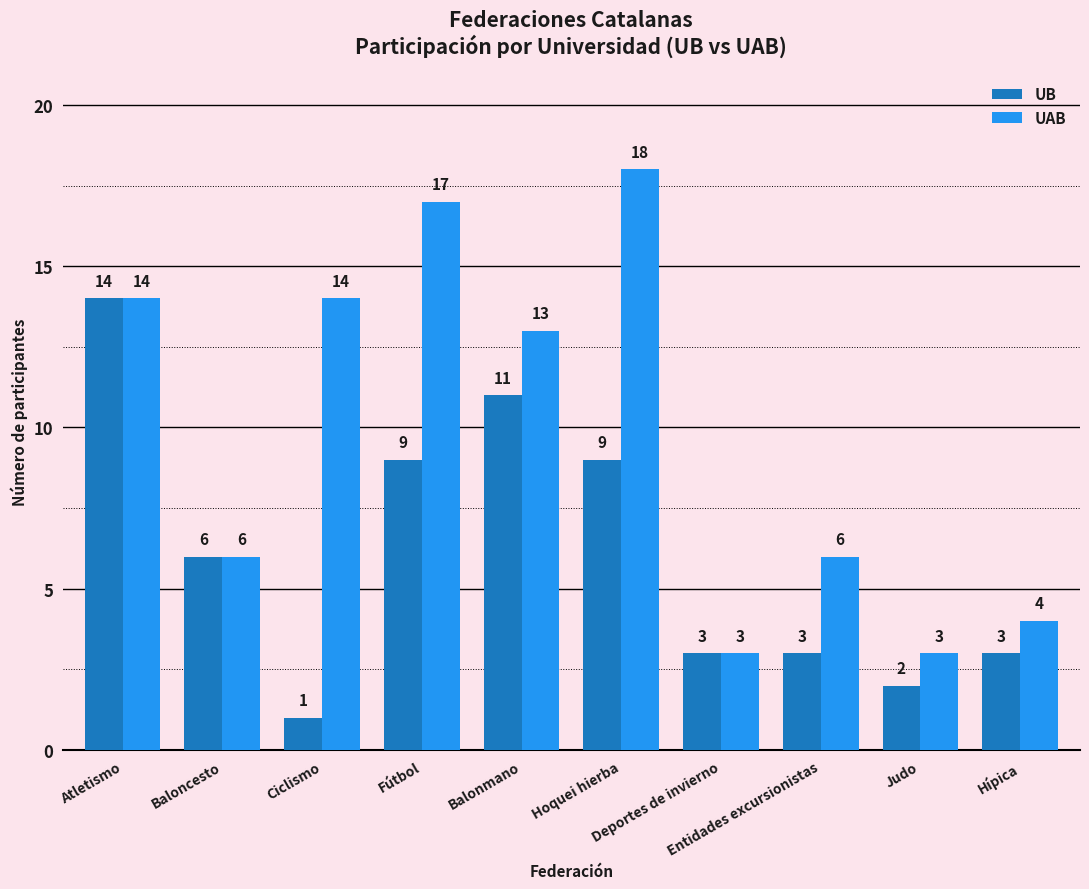

What is the total value across all series at Atletismo?

28